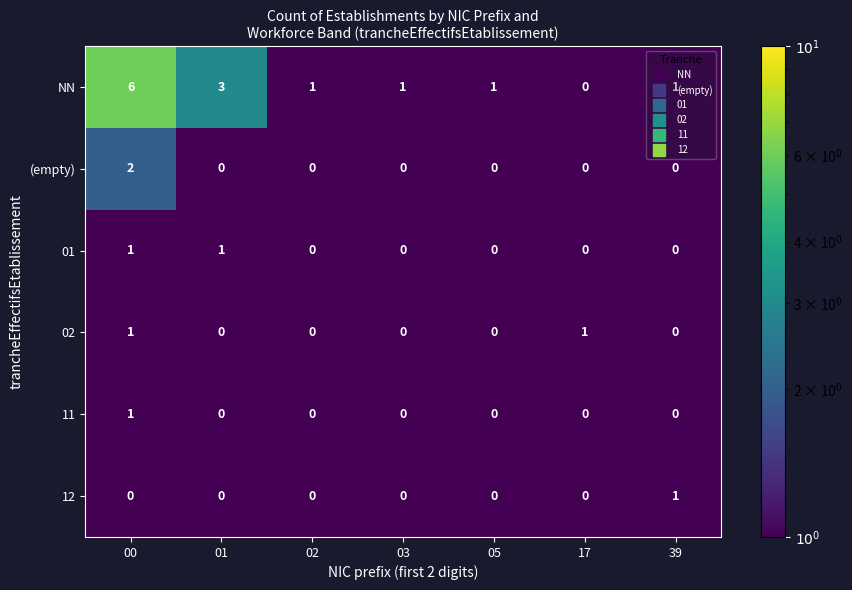

Between 00 and 01, which series saw the biggest shift?

NN